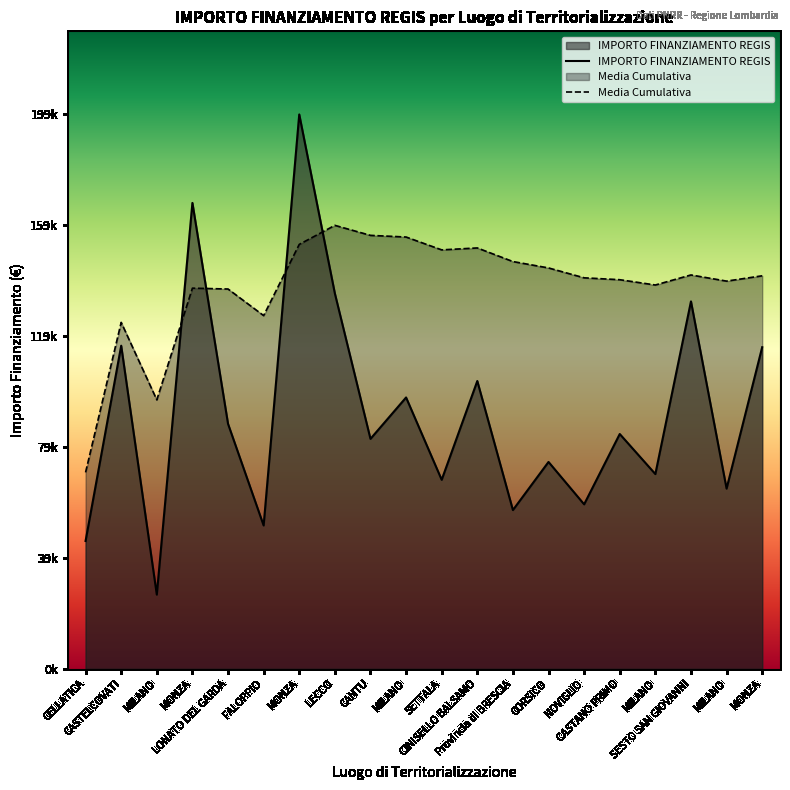

The value at CELLATICA is 46044.5. True or false?

True